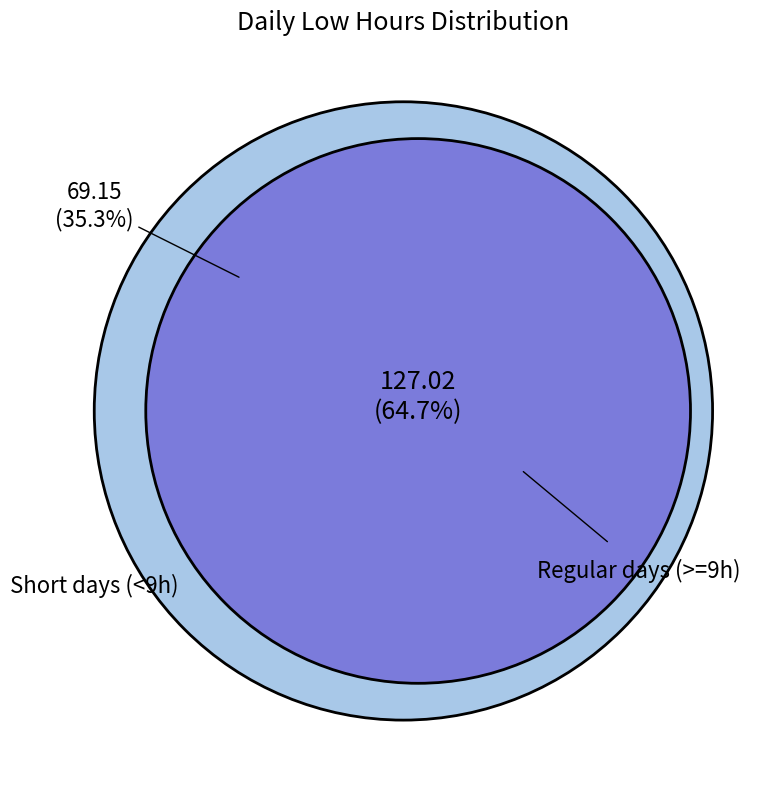

The 4-Thu slice represents 17% of the pie. True or false?

False